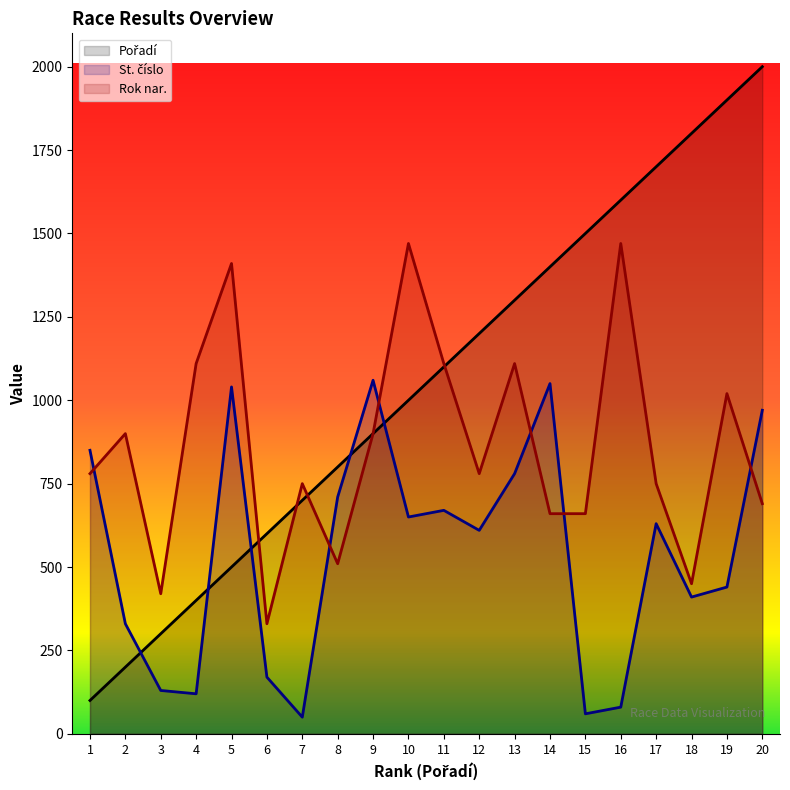

List the labels in order of Pořadí value, smallest first.

1, 2, 3, 4, 5, 6, 7, 8, 9, 10, 11, 12, 13, 14, 15, 16, 17, 18, 19, 20